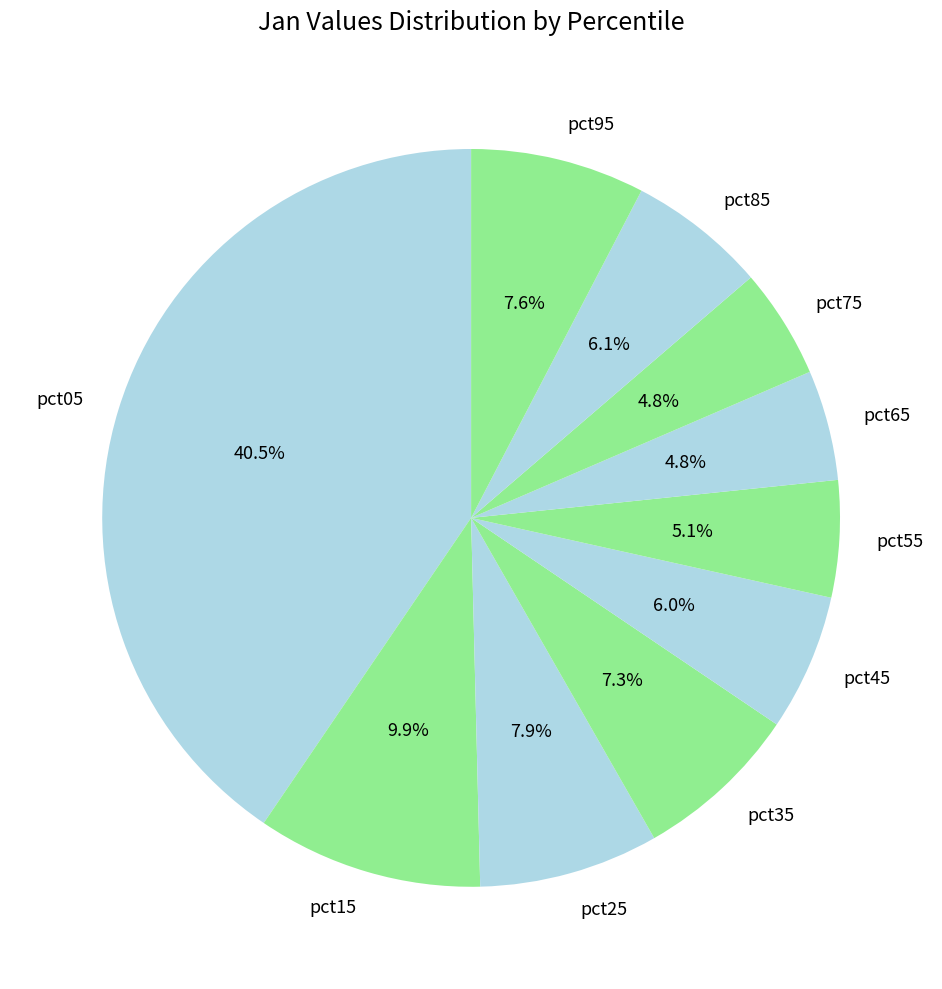

Which slice is the largest?

pct05